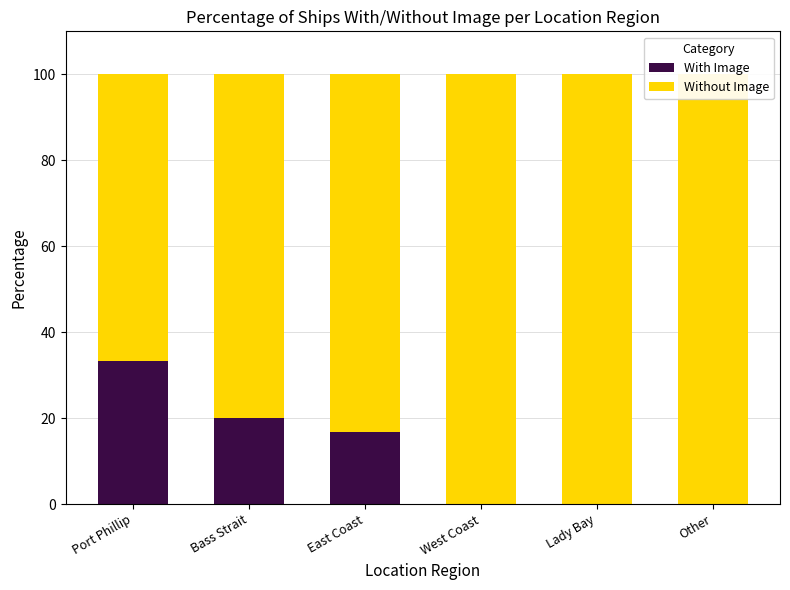

The With Image series shows 23.3 at Other. True or false?

False